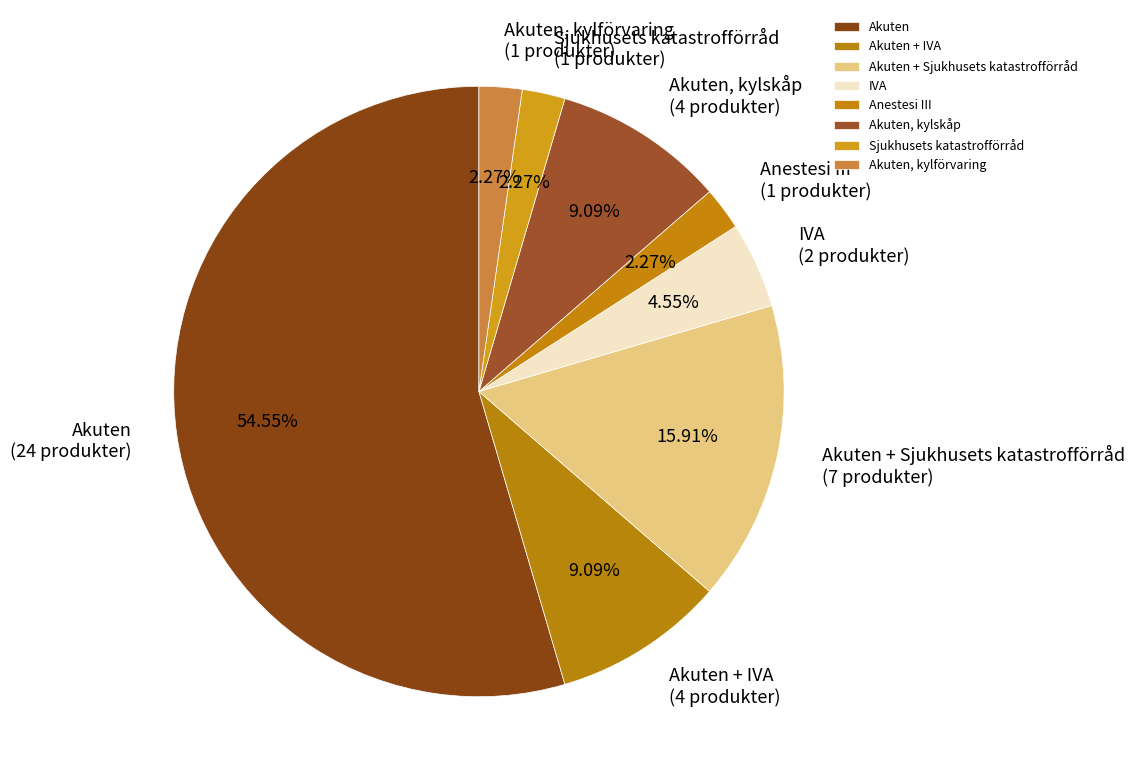

True or false: Akuten, kylskåp accounts for 9% of the total.

True